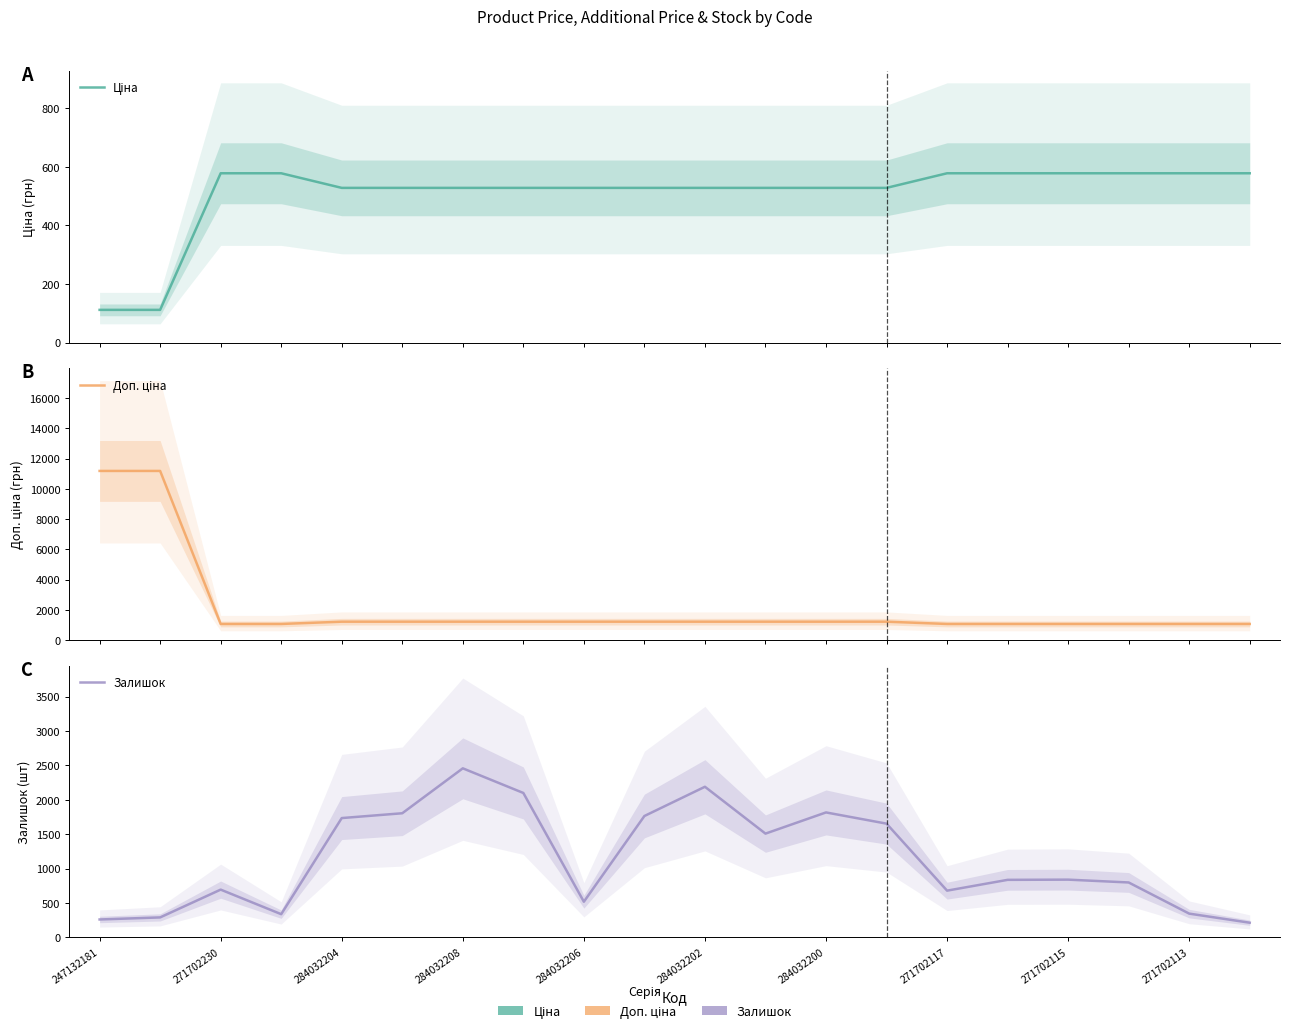

Is this an area chart (filled region under the line)?

No